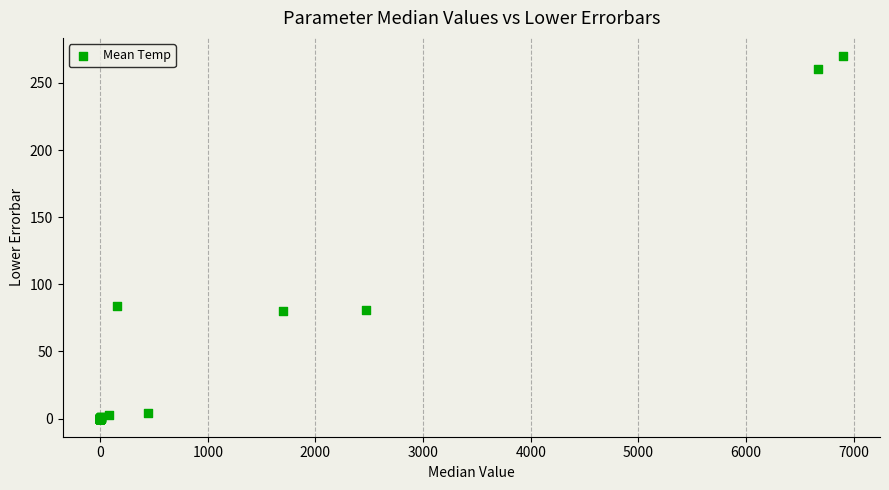

What Y value in the scatter plot is closest to 135?

84.0